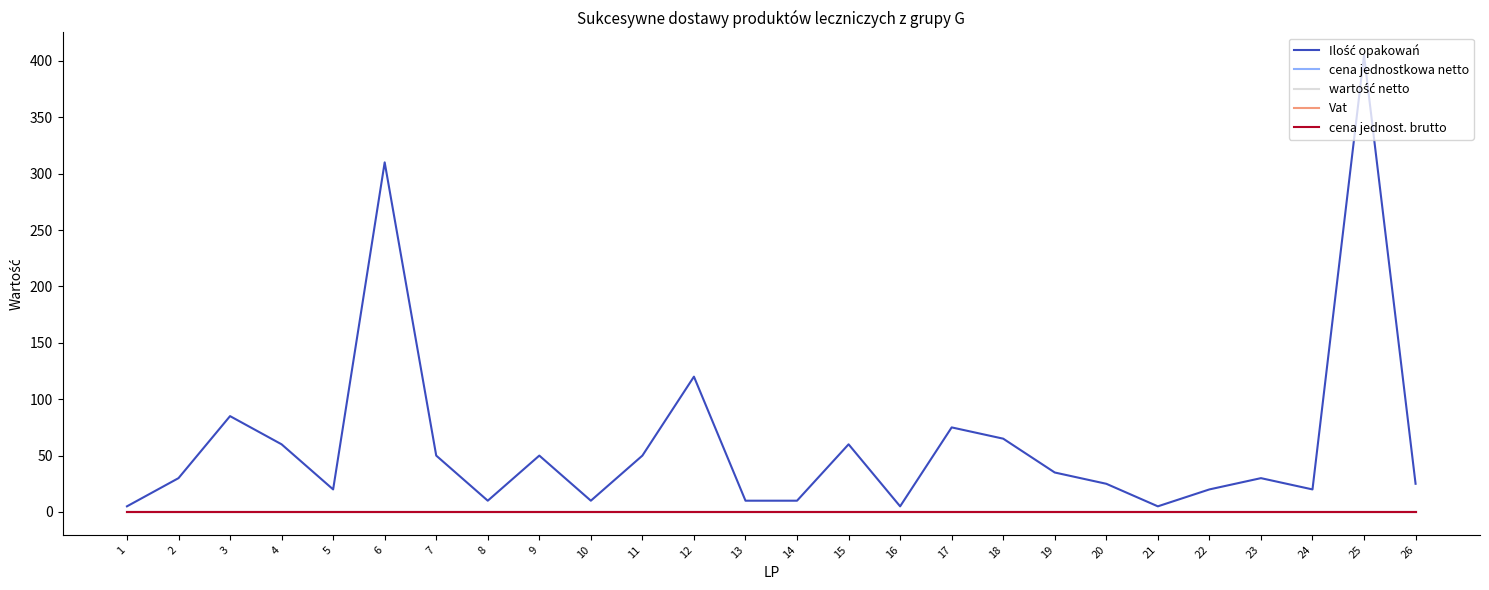

Reading left to right, extract all data points from this chart.

Ilość opakowań: 5.0	30.0	85.0	60.0	20.0	310.0	50.0	10.0	50.0	10.0	50.0	120.0	10.0	10.0	60.0	5.0	75.0	65.0	35.0	25.0	5.0	20.0	30.0	20.0	405.0	25.0
cena jednostkowa netto: 0.0	0.0	0.0	0.0	0.0	0.0	0.0	0.0	0.0	0.0	0.0	0.0	0.0	0.0	0.0	0.0	0.0	0.0	0.0	0.0	0.0	0.0	0.0	0.0	0.0	0.0
wartość netto: 0.0	0.0	0.0	0.0	0.0	0.0	0.0	0.0	0.0	0.0	0.0	0.0	0.0	0.0	0.0	0.0	0.0	0.0	0.0	0.0	0.0	0.0	0.0	0.0	0.0	0.0
Vat: 0.1	0.1	0.1	0.1	0.1	0.1	0.1	0.1	0.1	0.1	0.1	0.1	0.1	0.1	0.1	0.1	0.1	0.1	0.1	0.1	0.1	0.1	0.1	0.1	0.1	0.1
cena jednost. brutto: 0.0	0.0	0.0	0.0	0.0	0.0	0.0	0.0	0.0	0.0	0.0	0.0	0.0	0.0	0.0	0.0	0.0	0.0	0.0	0.0	0.0	0.0	0.0	0.0	0.0	0.0